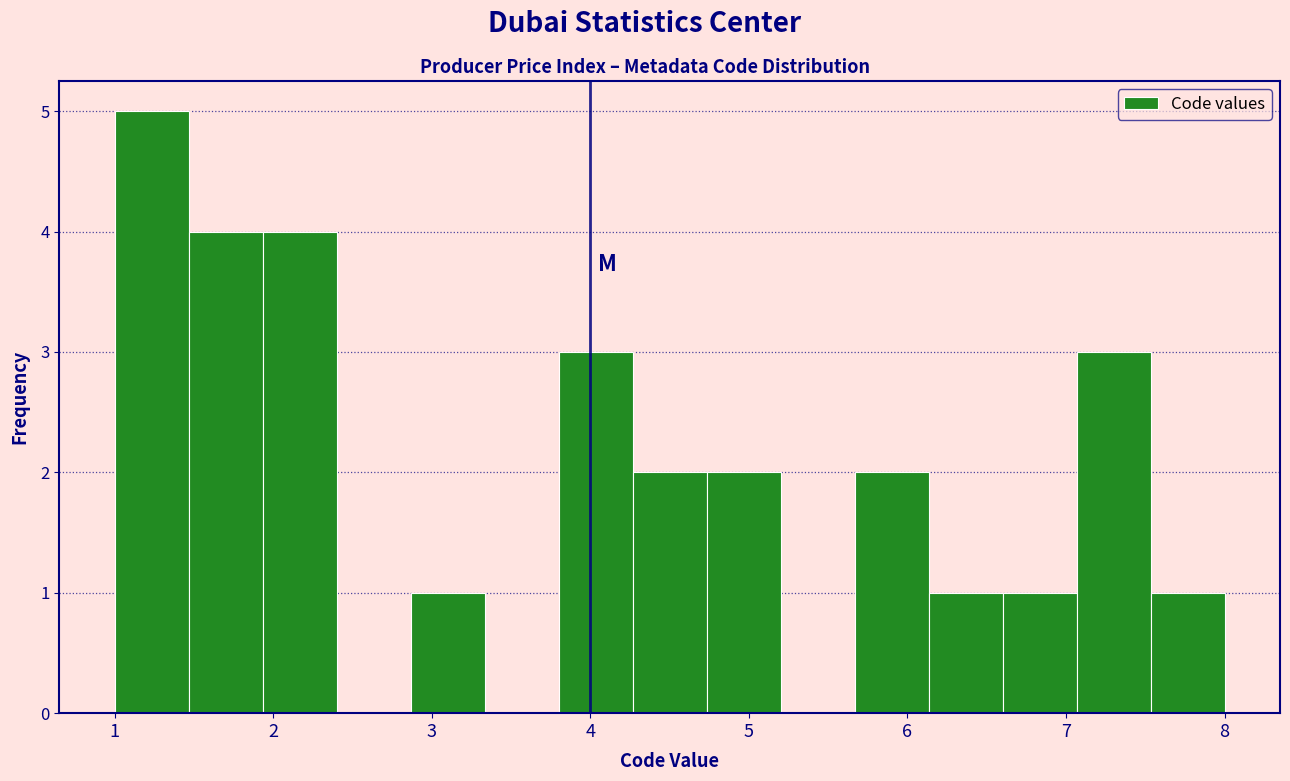

Reading left to right, list every bar in this chart as the range it spans on the x-axis followed by its height. Neither the bar edges nor the heights are printed on the chart, so give them approximately, as read against the axes.

1.0 to 1.5: 5
1.5 to 1.9: 4
1.9 to 2.4: 4
2.4 to 2.9: 0
2.9 to 3.3: 1
3.3 to 3.8: 0
3.8 to 4.3: 3
4.3 to 4.7: 2
4.7 to 5.2: 2
5.2 to 5.7: 0
5.7 to 6.1: 2
6.1 to 6.6: 1
6.6 to 7.1: 1
7.1 to 7.5: 3
7.5 to 8.0: 1